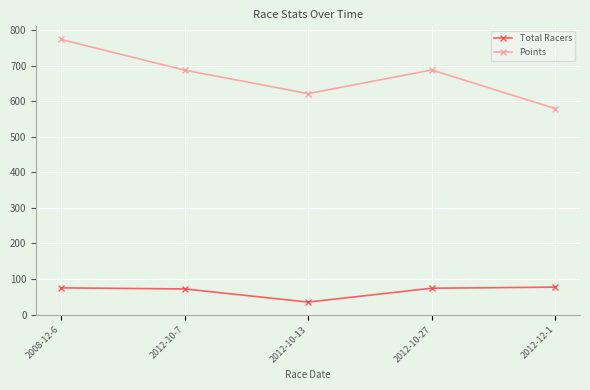

At how many categories does at least one series exceed 395?

5